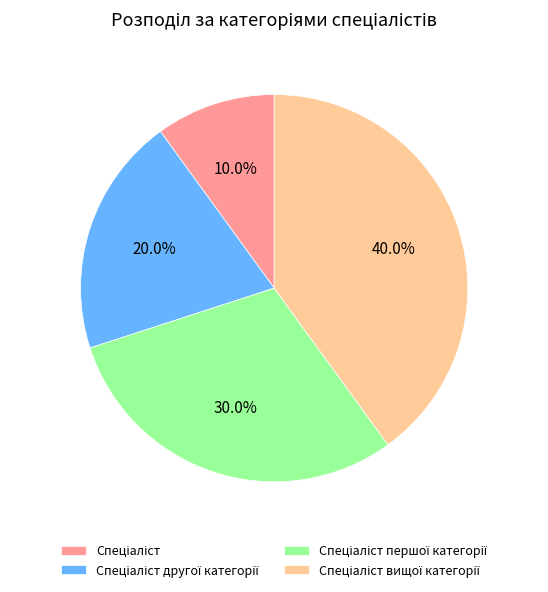

Count the number of slices in the pie.

4